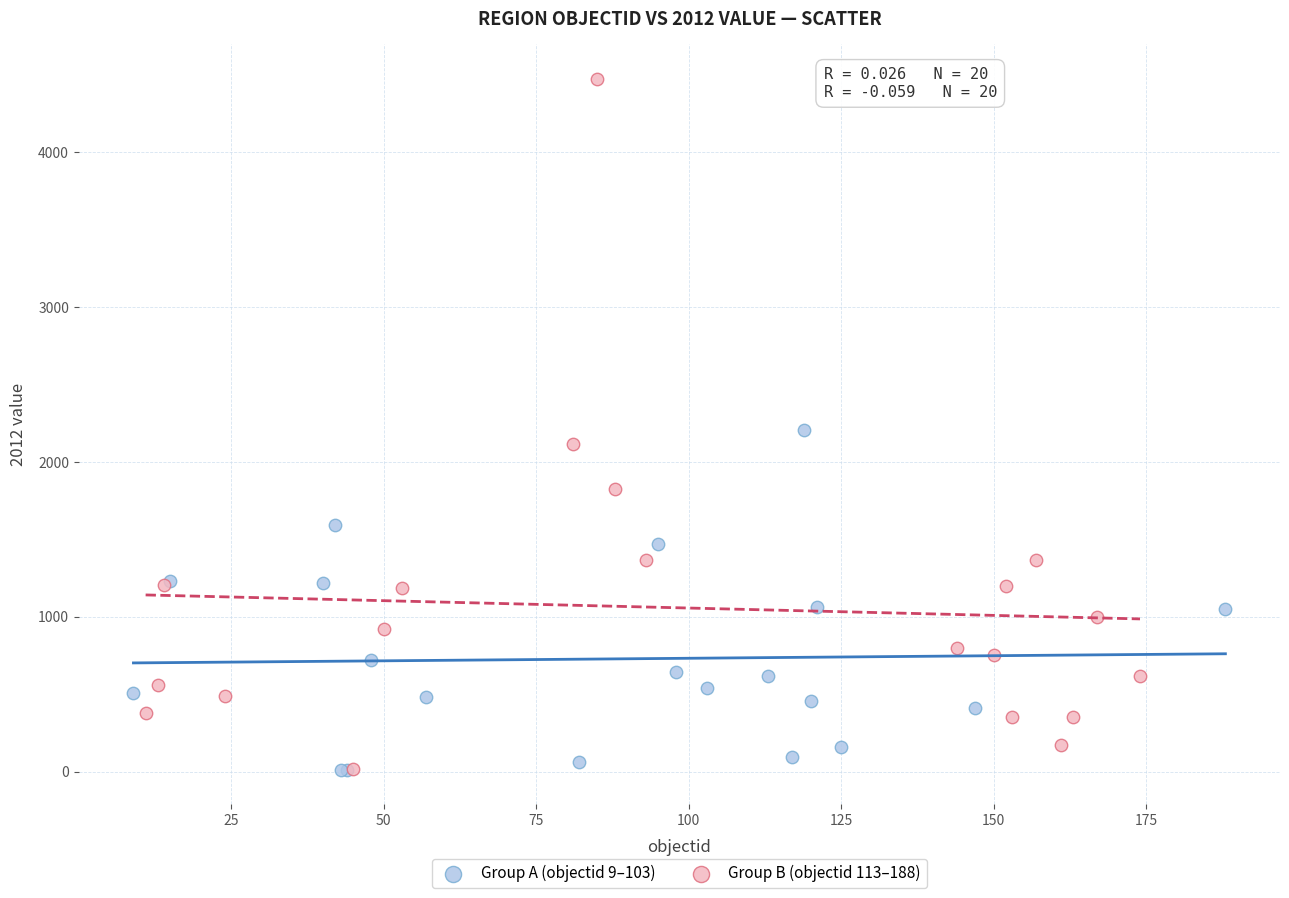

Which series has the largest Y range (max minus min)?

Group B (objectid 113–188)